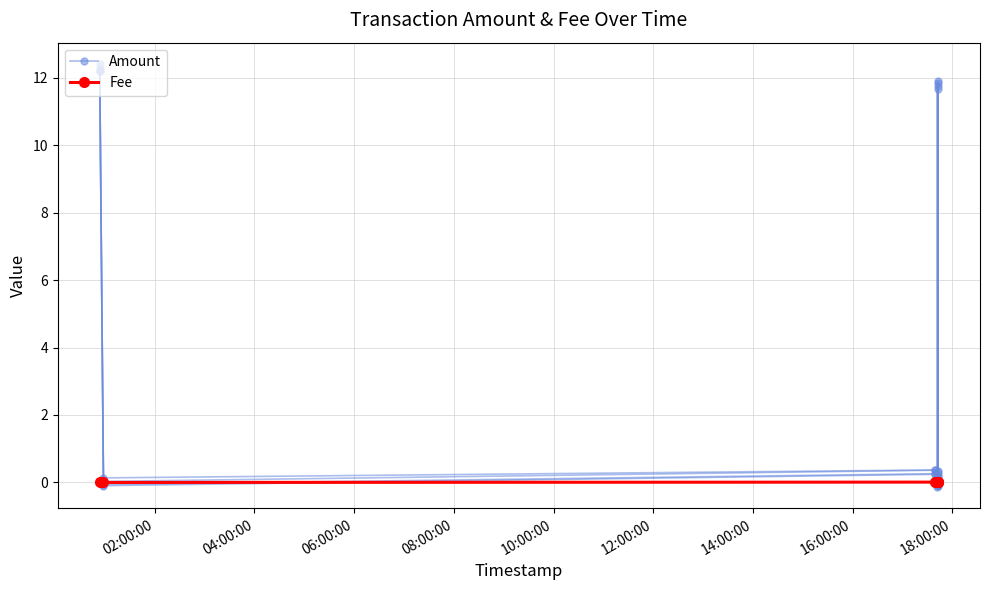

What position from the left is 04:00:00?

2